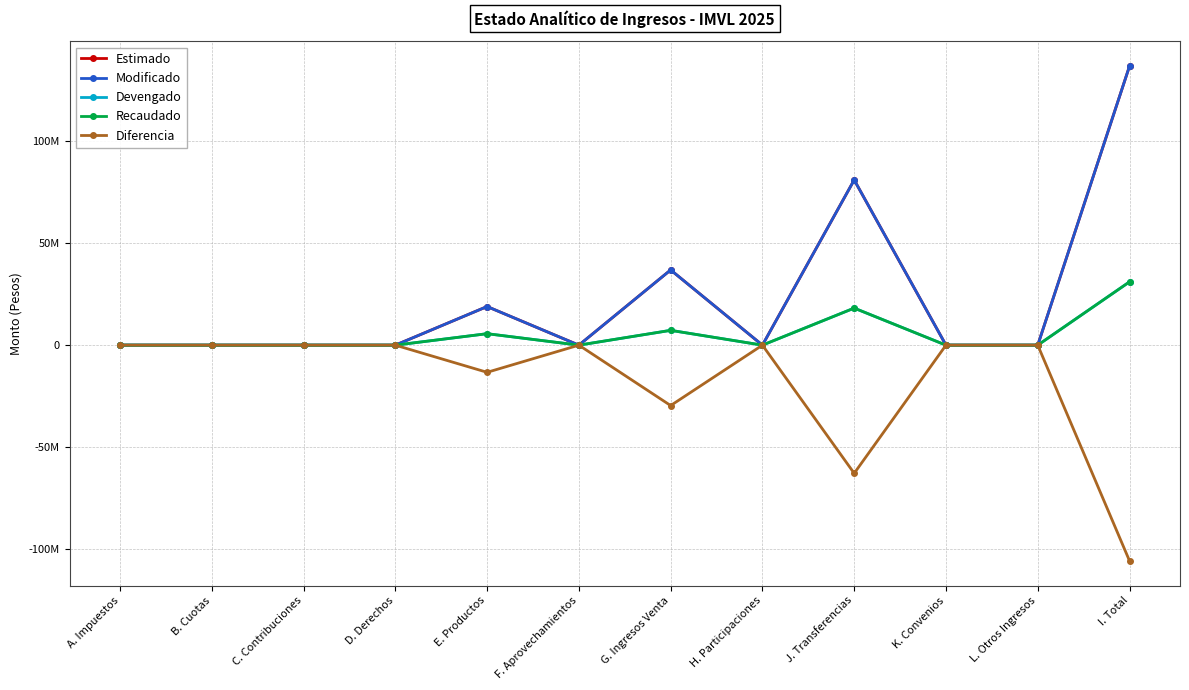

Does the chart display data point markers on the line(s)?

Yes